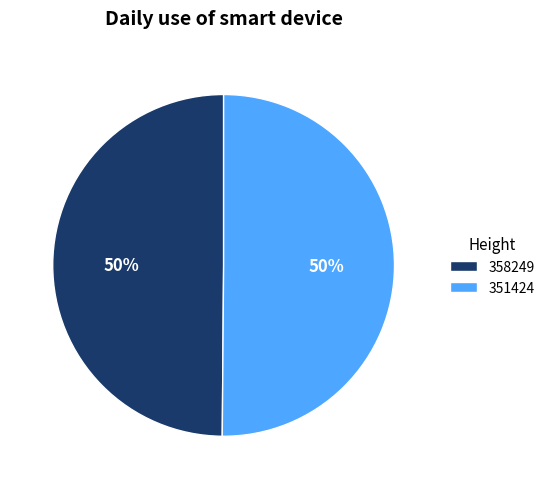

To the nearest percent, what portion does 351424 represent?

50%